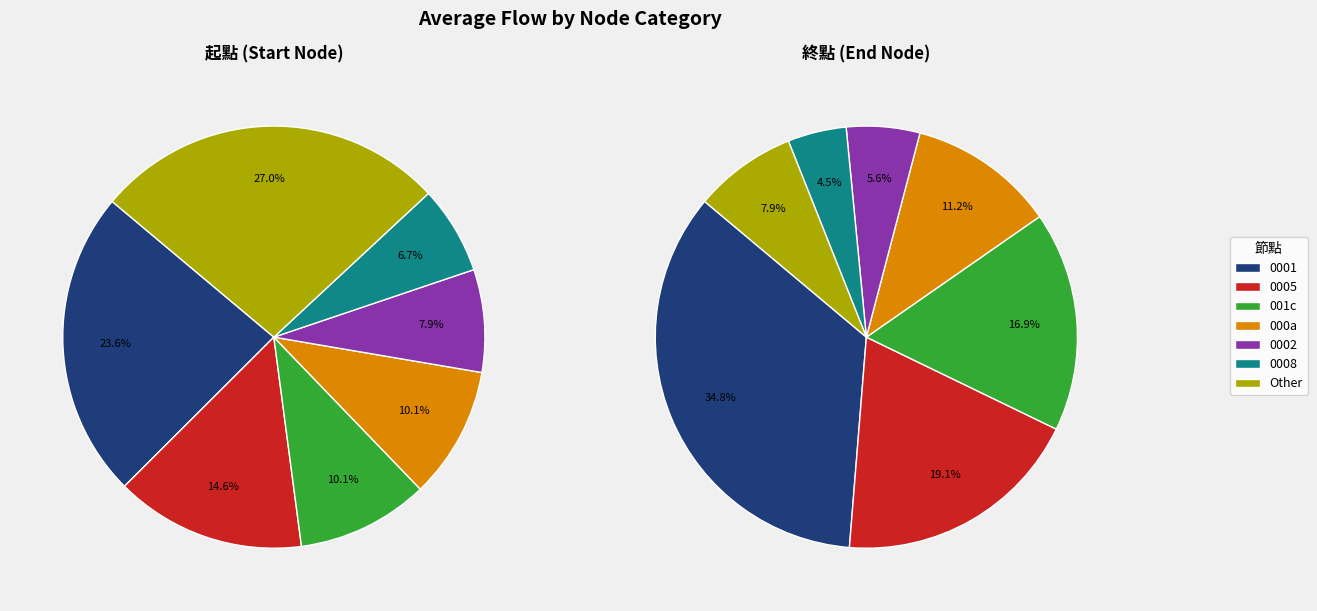

Is there a majority slice in this chart?

No